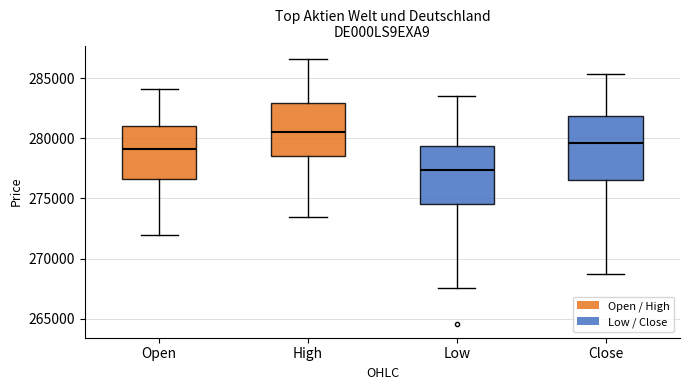

Reading left to right, read every box against the y-axis: the position of its median line, the range the box covers, and the ends of its whiskers. The values are not printed on the chart, so give them approximately, as read against the axis.

Open: median 279000, box 276500 to 281000, whiskers 272000 to 284000
High: median 280500, box 278500 to 283000, whiskers 273500 to 286500
Low: median 277500, box 274500 to 279500, whiskers 267500 to 283500
Close: median 279500, box 276500 to 282000, whiskers 268500 to 285500